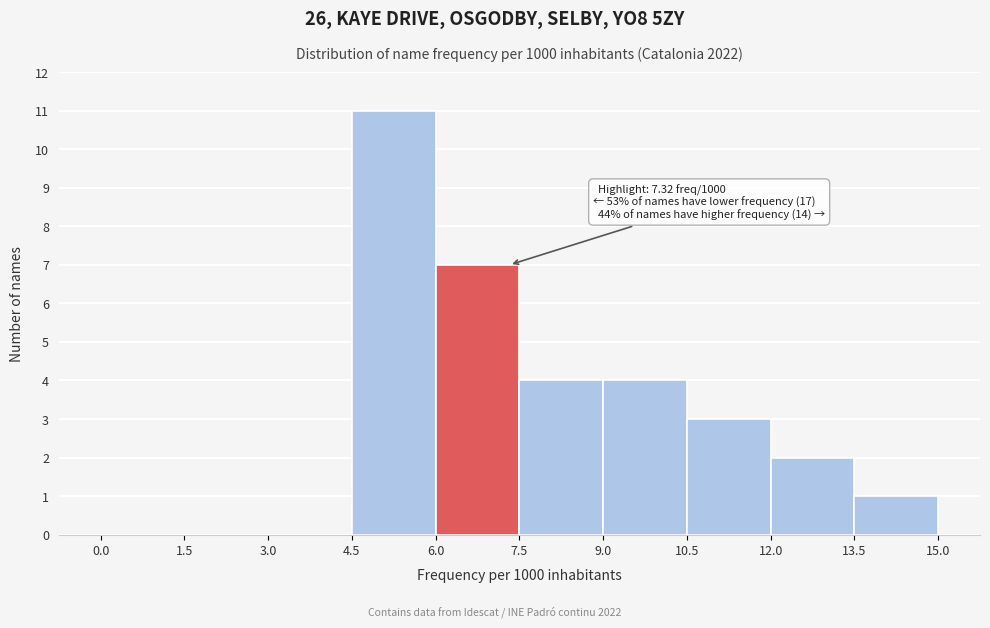

Which range on the x-axis has the tallest bar?

4.5 to 6.0